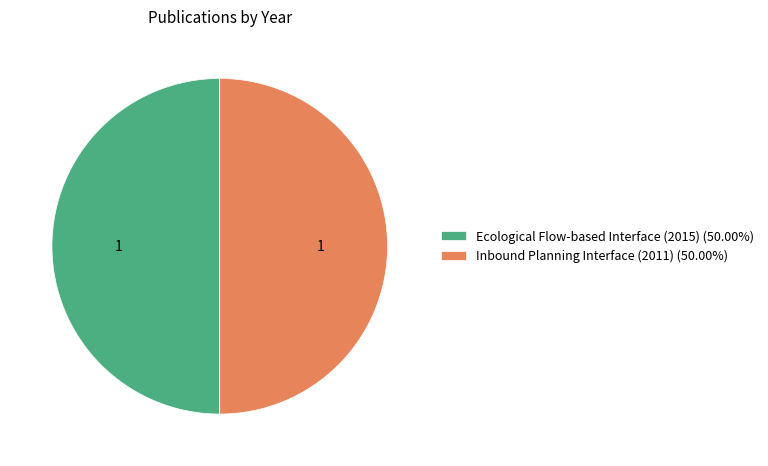

Is the sum of Ecological Flow-based Interface (2015) (50.00%) and Inbound Planning Interface (2011) (50.00%) greater than half?

Yes